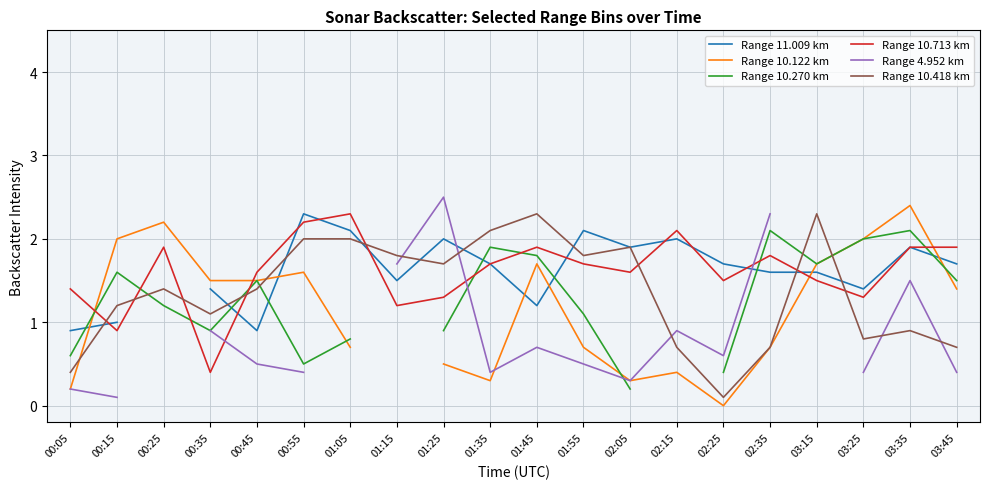

What are all the series names shown in the legend?

Range 11.009 km, Range 10.122 km, Range 10.270 km, Range 10.713 km, Range 4.952 km, Range 10.418 km